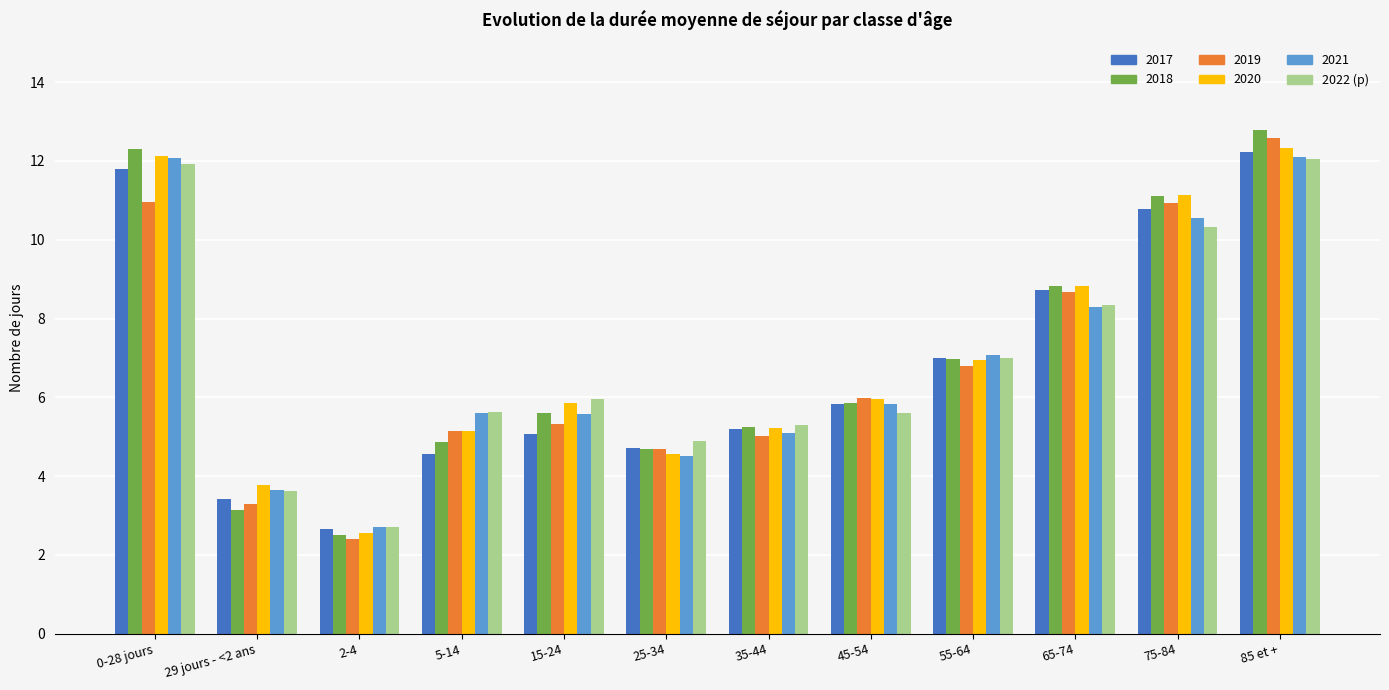

Which category has the highest value across all series?

85 et +